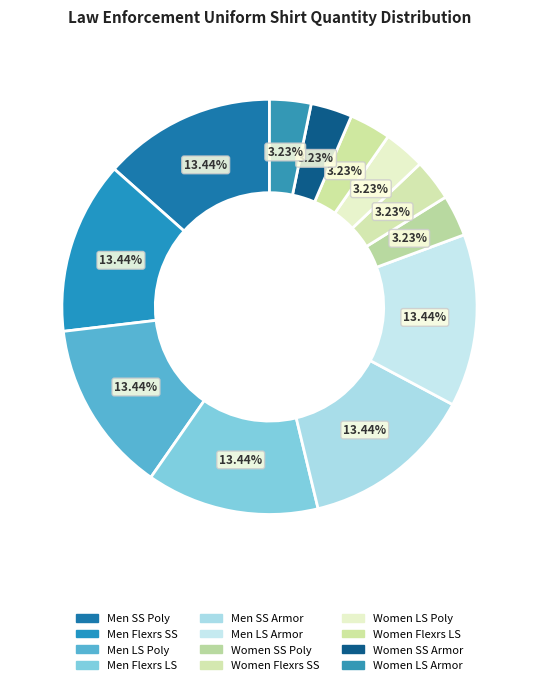

How many slices are in this pie chart?

12